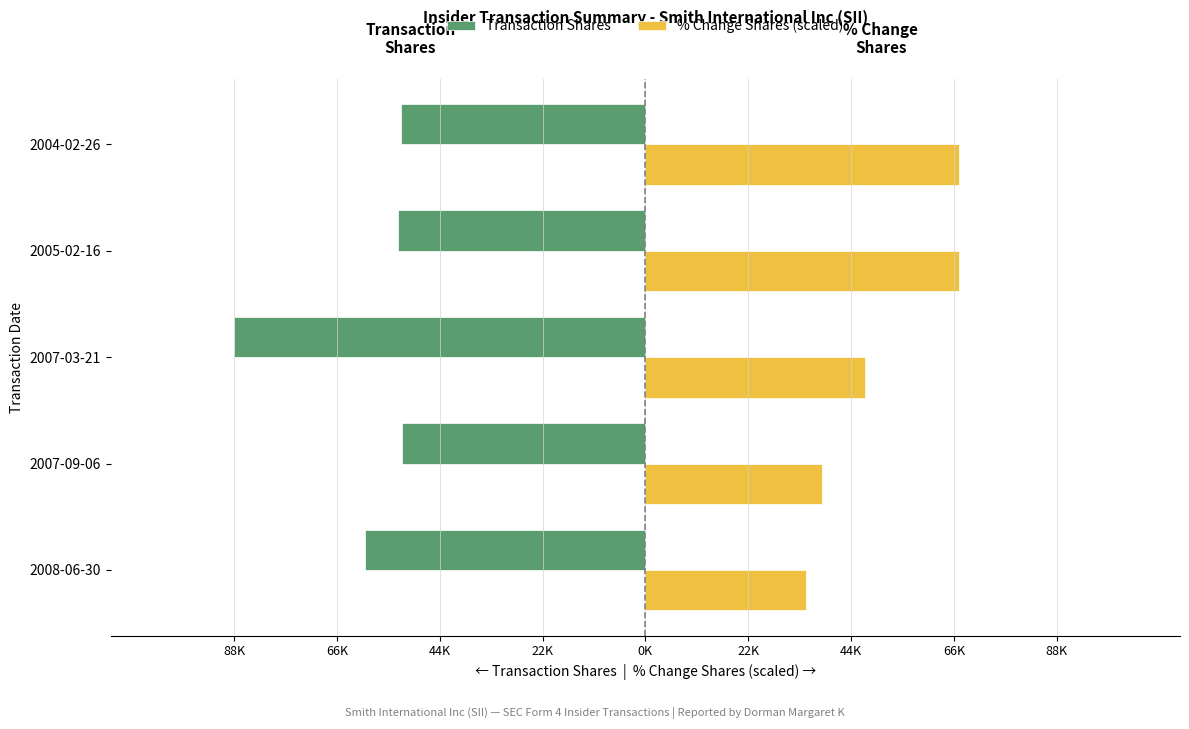

Reading left to right, transcribe all the data shown in this chart.

Transaction Shares: -60000	-52000	-88000	-53000	-52300
% Change Shares (scaled): 34300	37800	46900	67200	67200